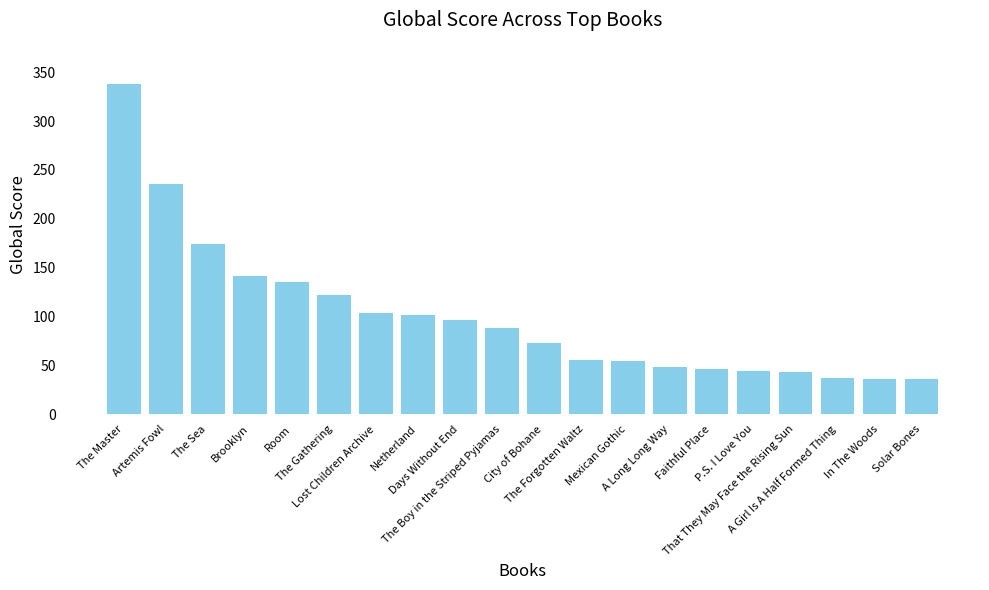

Does the chart contain stacked bars?

No